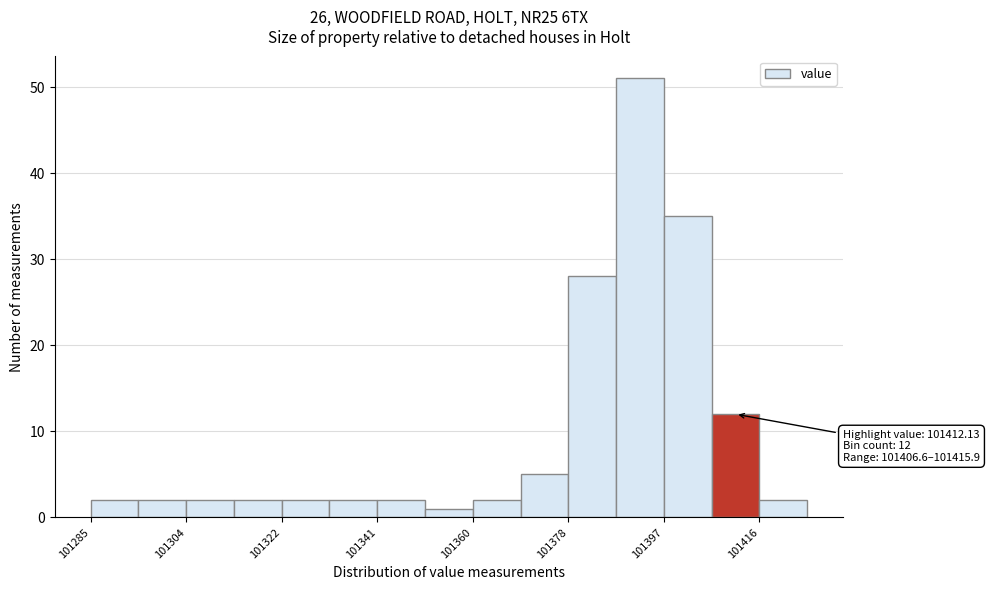

Over which range of the x-axis is the bar tallest?

101388 to 101398